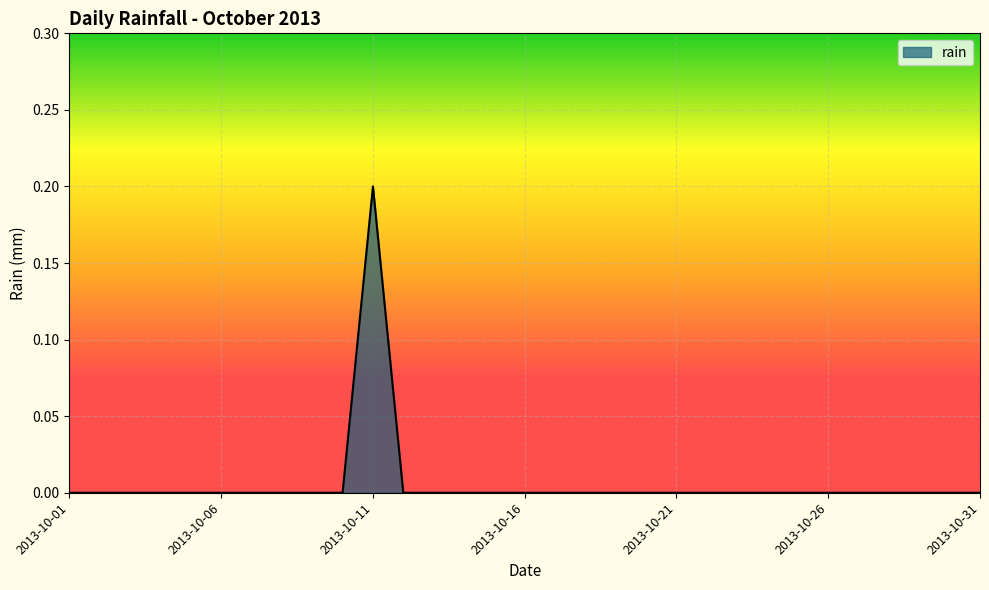

How many interior local peaks (higher than both neighbors) does the data have?

1